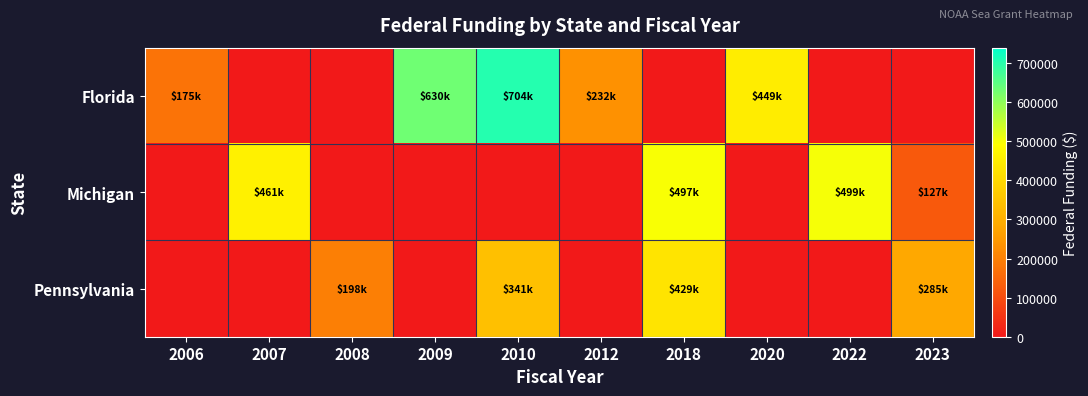

Reading right to left, what are all the values shown in this chart?

Florida: 2023=0	2022=0	2020=449903	2018=0	2012=232790	2010=704375	2009=630271	2008=0	2007=0	2006=175000
Michigan: 2023=127028	2022=499941	2020=0	2018=497658	2012=0	2010=0	2009=0	2008=0	2007=461534	2006=0
Pennsylvania: 2023=285154	2022=0	2020=0	2018=429420	2012=0	2010=341274	2009=0	2008=198744	2007=0	2006=0